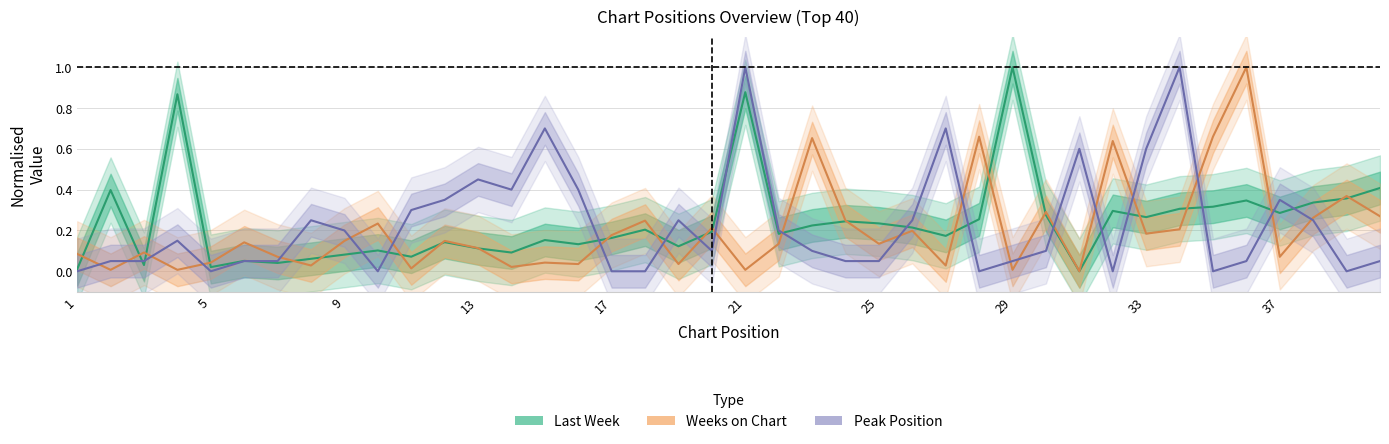

Does the chart display data point markers on the line(s)?

No